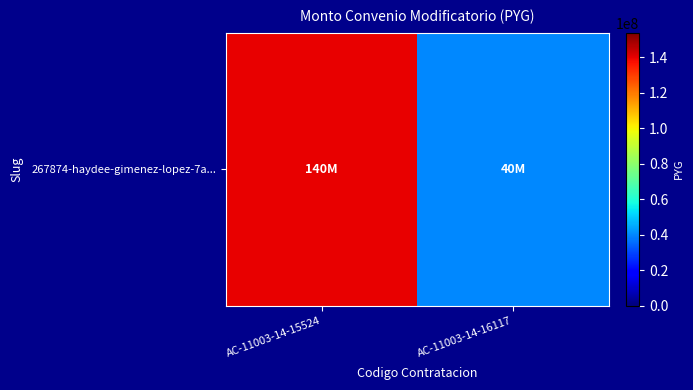

Reading left to right, extract all data points from this chart.

140000000	40000000